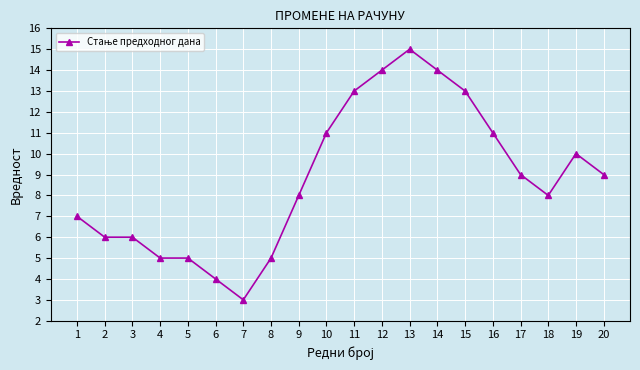

What is the approximate value at 10, to the nearest 5?

10